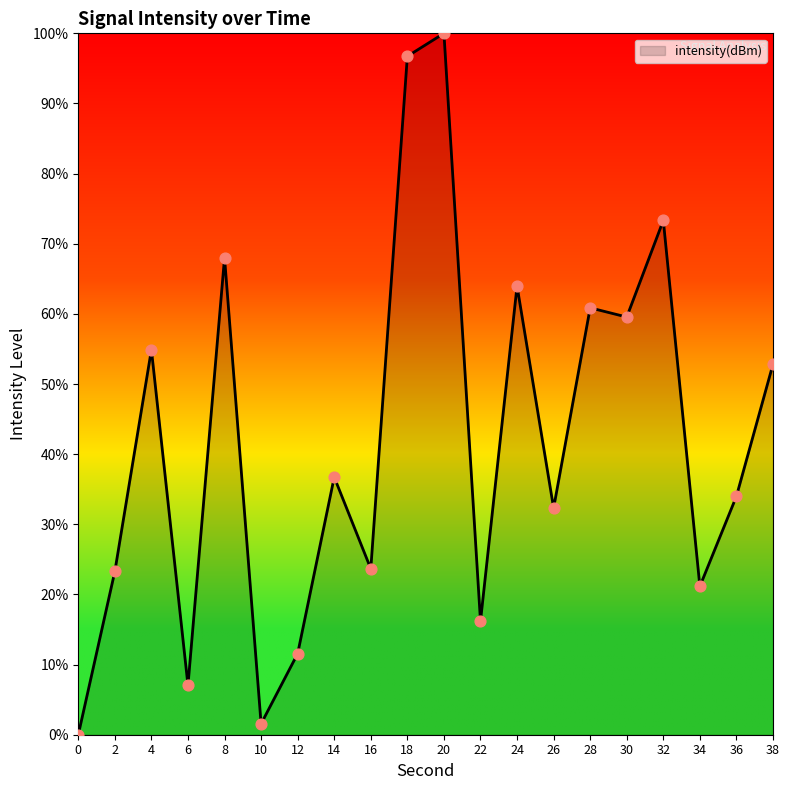

What is the ratio of the value at 32 to the value at 10?

47.1